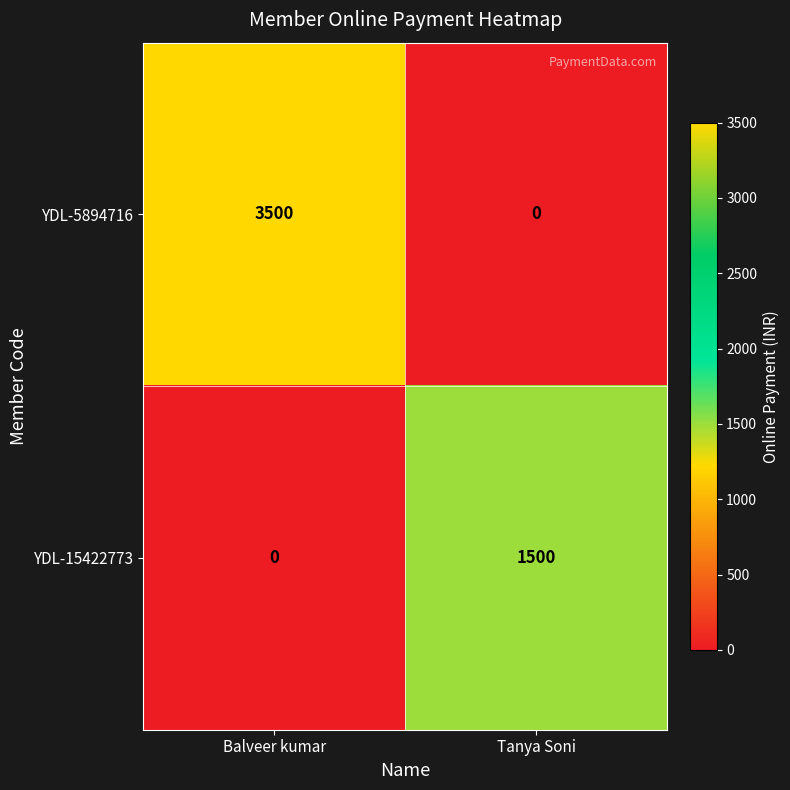

Reading left to right, transcribe all the data shown in this chart.

YDL-5894716: Balveer kumar=3500	Tanya Soni=0
YDL-15422773: Balveer kumar=0	Tanya Soni=1500